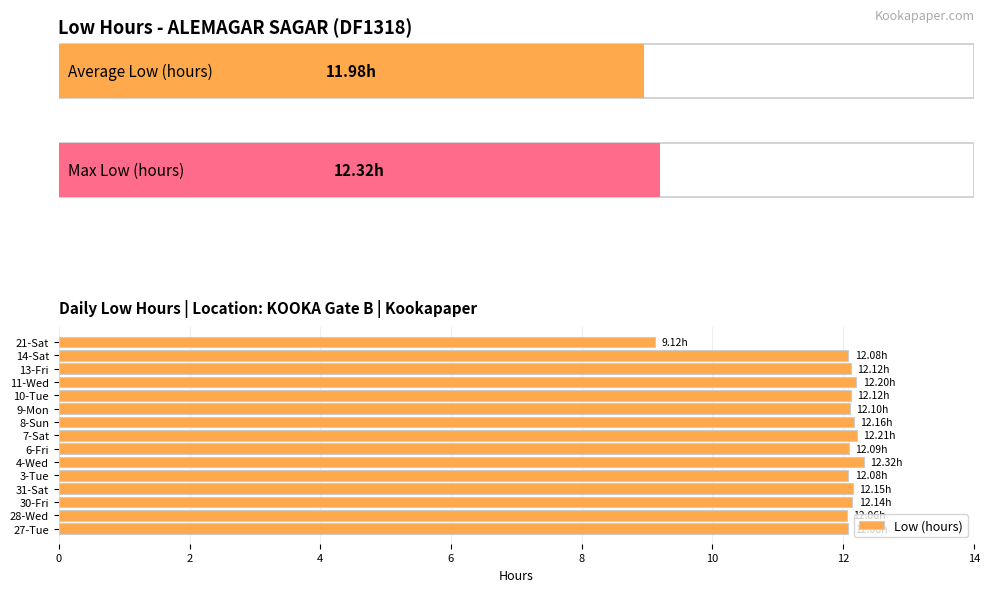

What position from the right is 11-Wed?

4